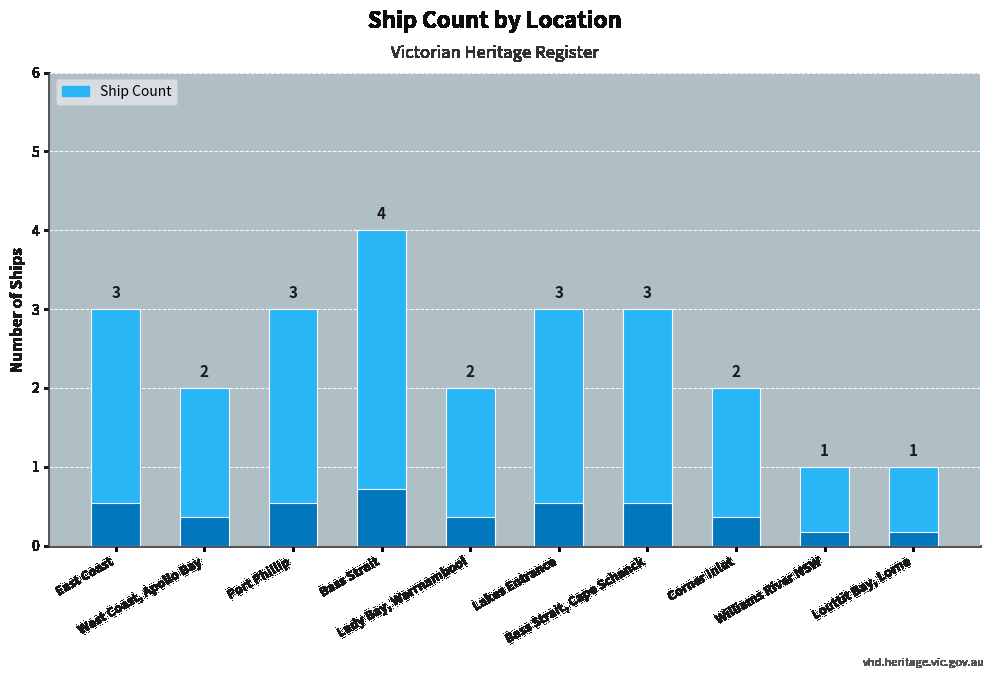

Rank the categories by value from lowest to highest.

Williams River NSW, Louttit Bay, Lorne, West Coast, Apollo Bay, Lady Bay, Warrnambool, Corner Inlet, East Coast, Port Phillip, Lakes Entrance, Bass Strait, Cape Schanck, Bass Strait